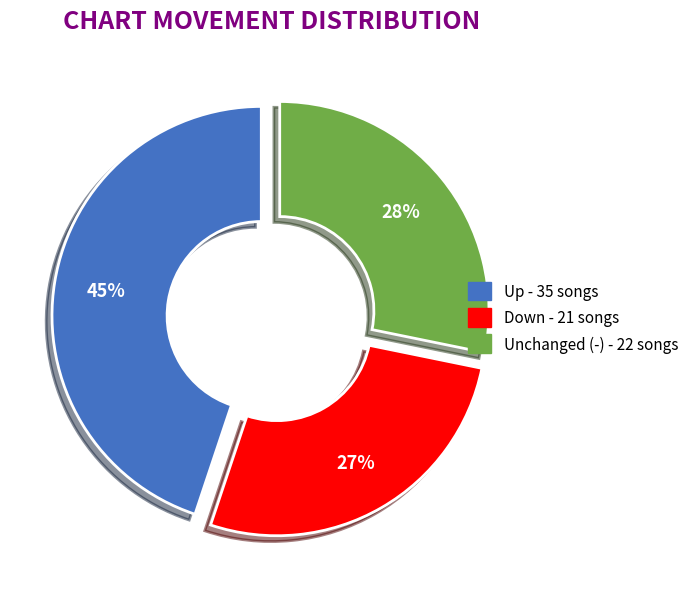

Is there any slice that represents more than half of the pie?

No